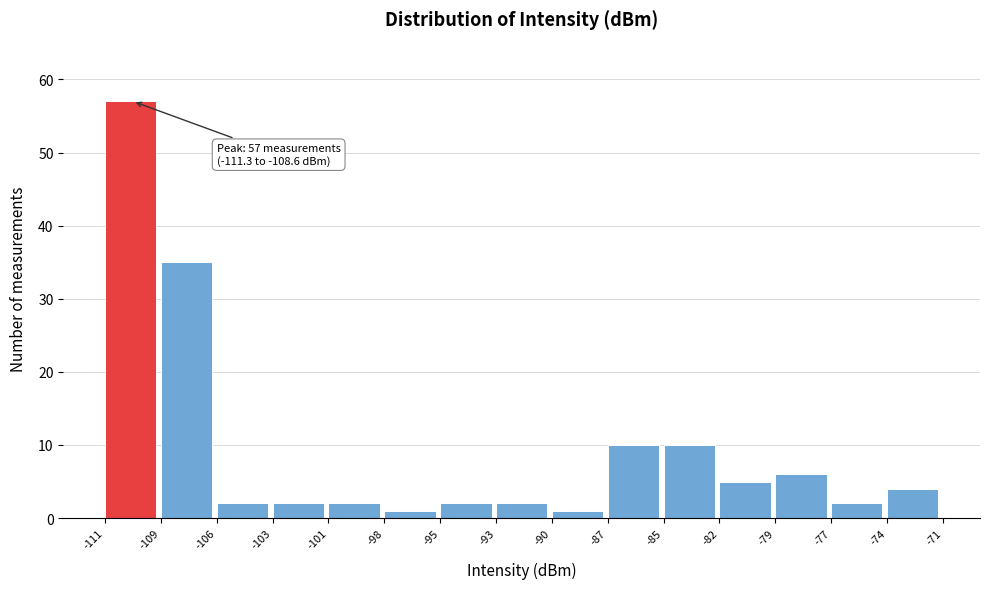

Over which range of the x-axis is the bar tallest?

-111 to -109